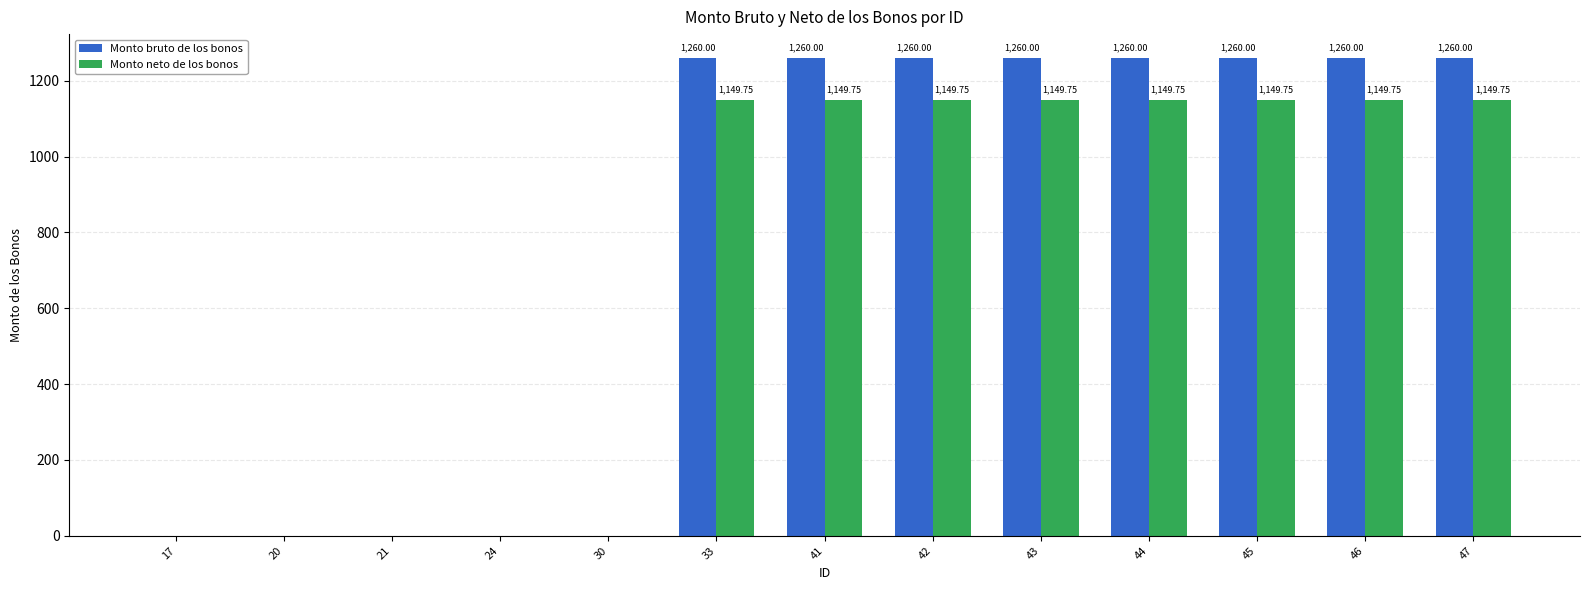

Which series has the largest total across all categories?

Monto bruto de los bonos